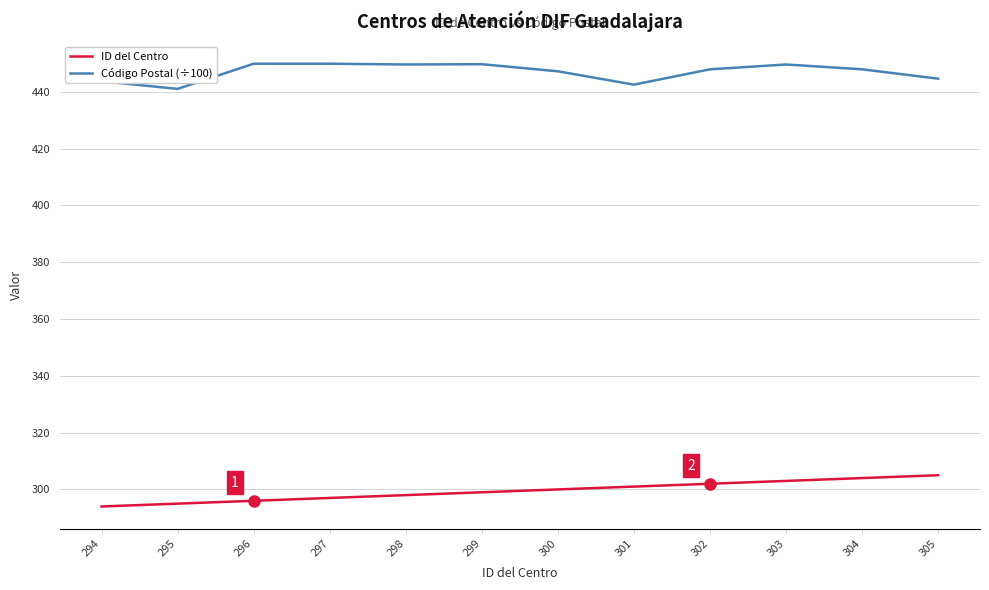

True or false: ID del Centro and Código Postal (÷100) cross at least once.

False